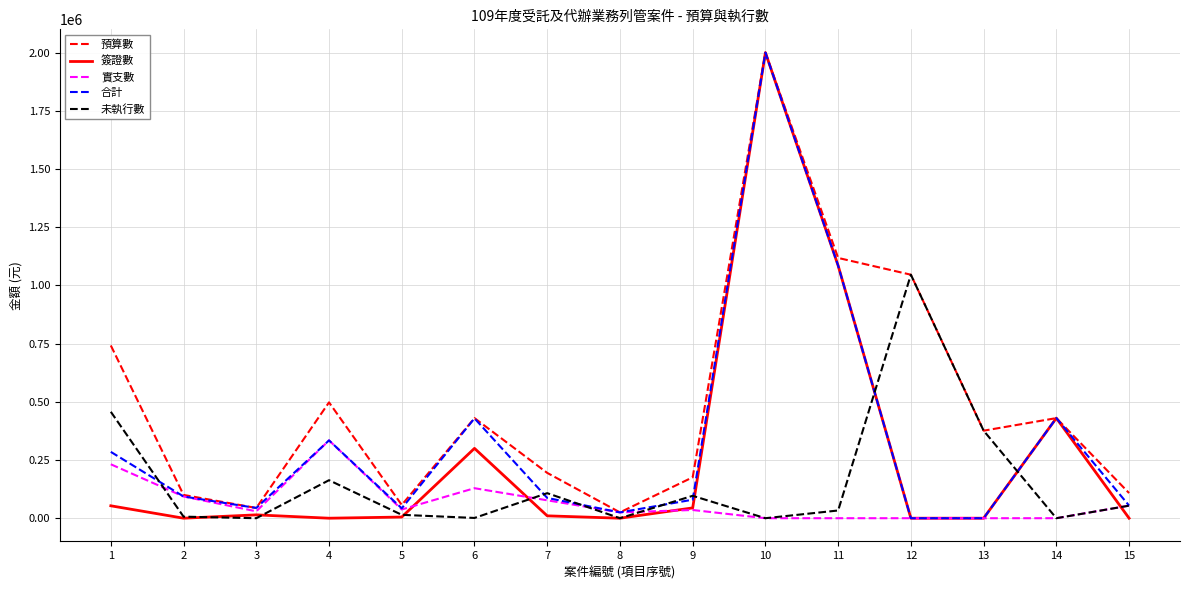

What is the maximum value shown in the chart?

2000000